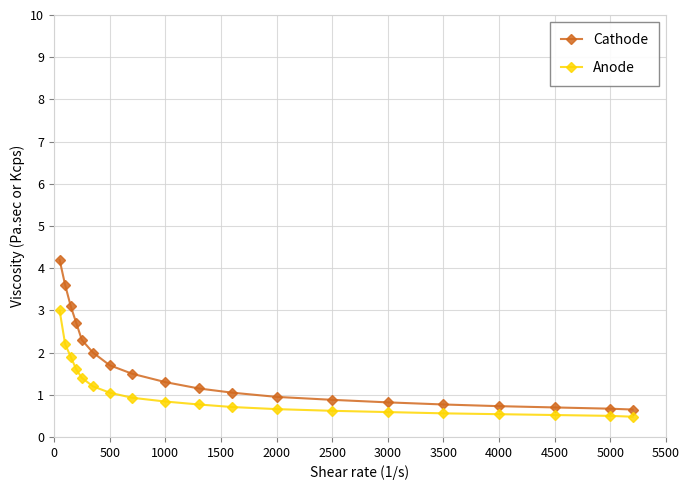

Count the number of data series in this chart.

2